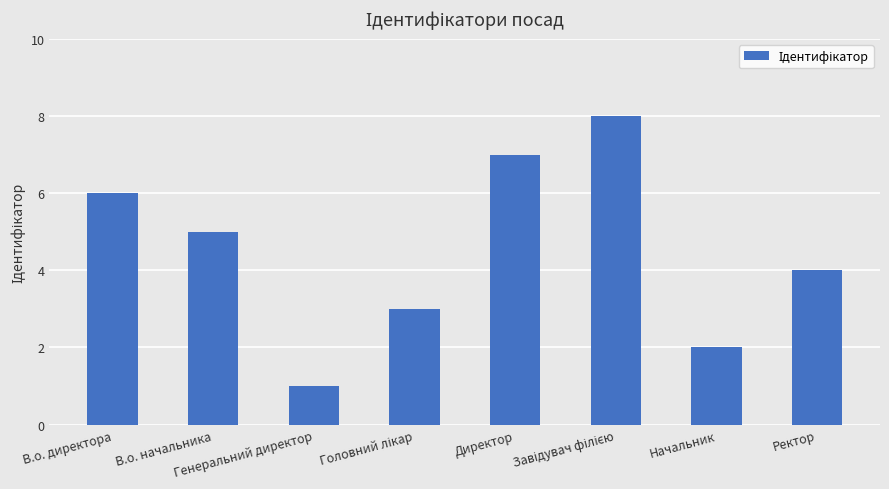

What is the sum of all values?

36